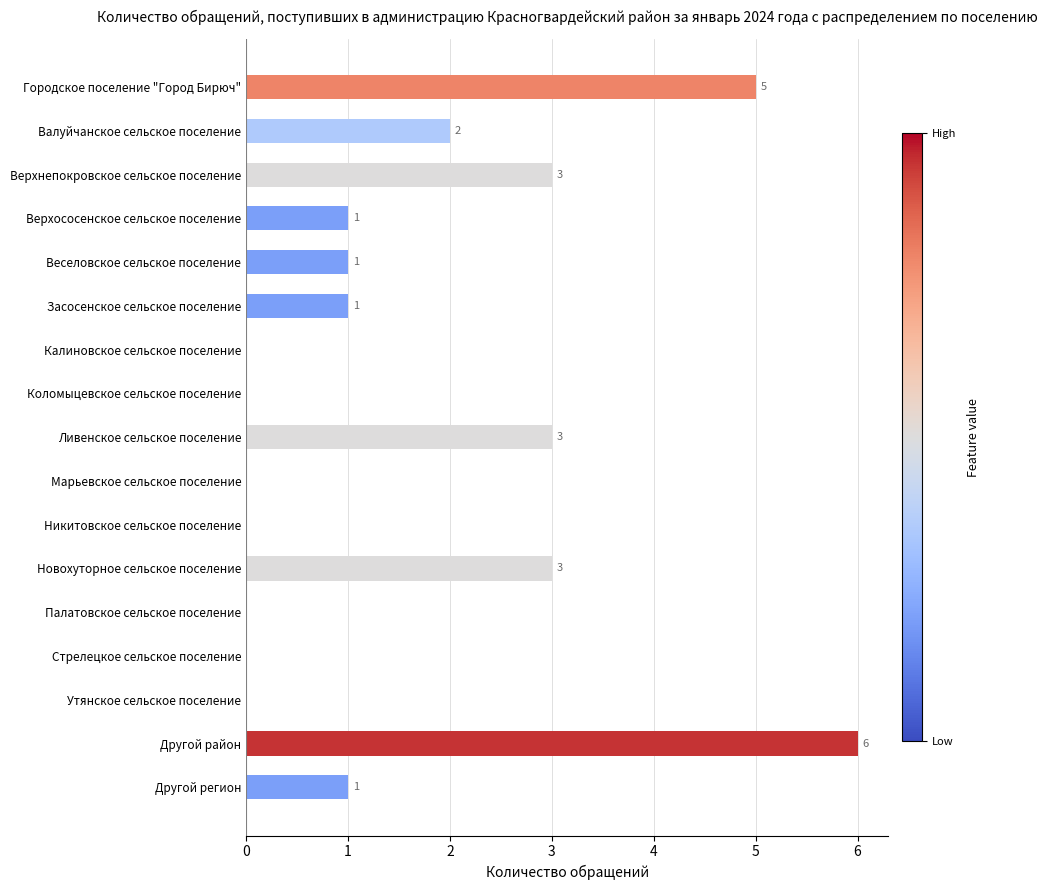

Reading top to bottom, extract all data points from this chart.

Городское поселение "Город Бирюч"=5	Валуйчанское сельское поселение=2	Верхнепокровское сельское поселение=3	Верхососенское сельское поселение=1	Веселовское сельское поселение=1	Засосенское сельское поселение=1	Калиновское сельское поселение=0	Коломыцевское сельское поселение=0	Ливенское сельское поселение=3	Марьевское сельское поселение=0	Никитовское сельское поселение=0	Новохуторное сельское поселение=3	Палатовское сельское поселение=0	Стрелецкое сельское поселение=0	Утянское сельское поселение=0	Другой район=6	Другой регион=1